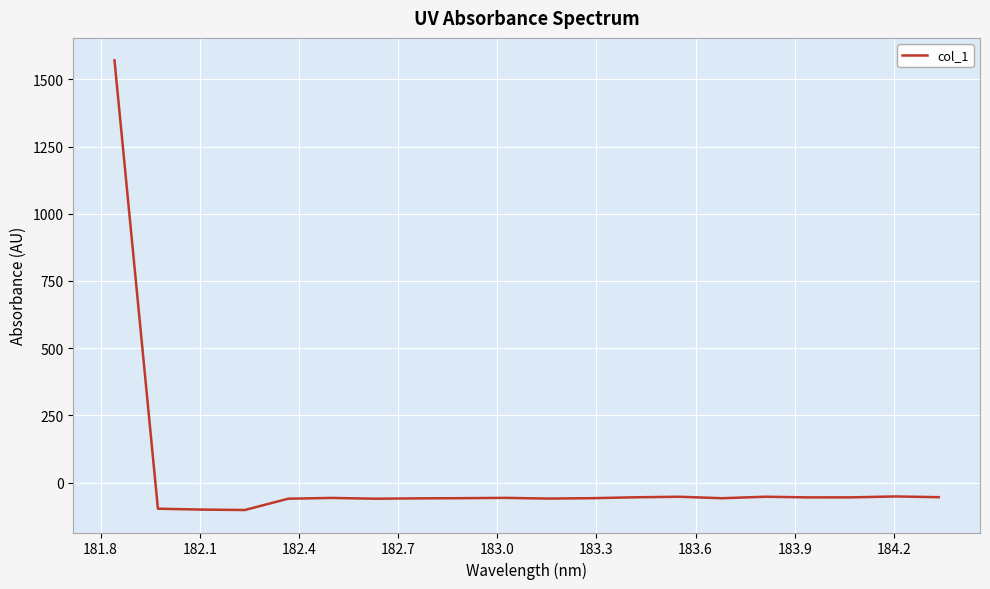

What is the minimum value shown in the chart?

-102.3